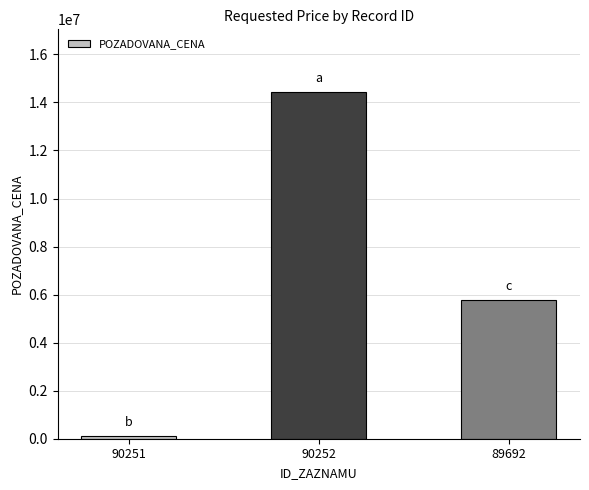

What is the label of the 3rd bar from the left?

89692